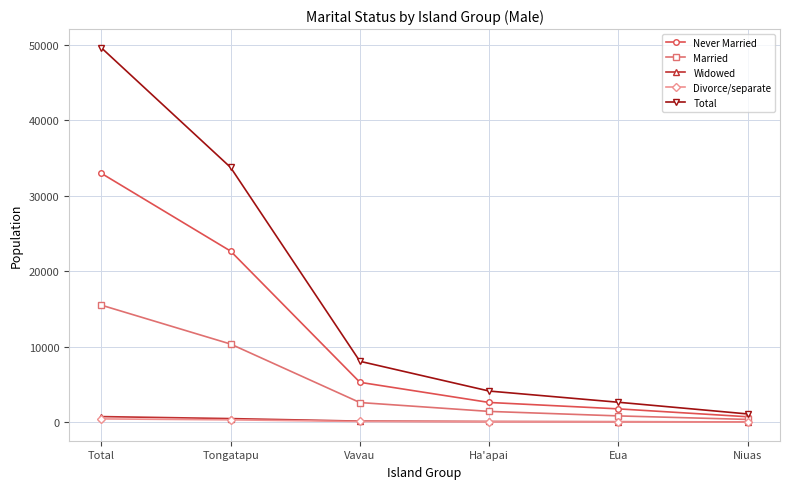

What is the sum of all Married values?

30994